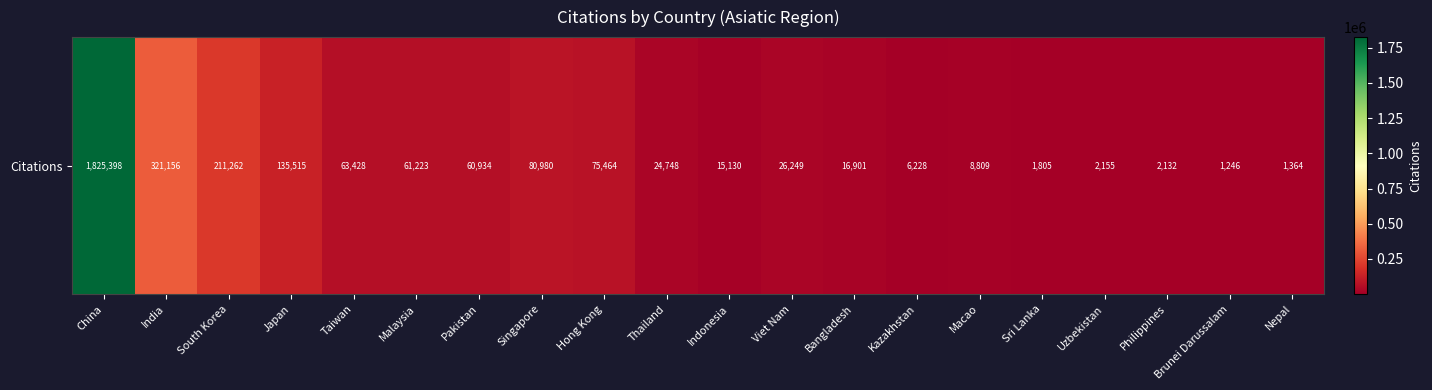

Between Sri Lanka and China, which is larger?

China